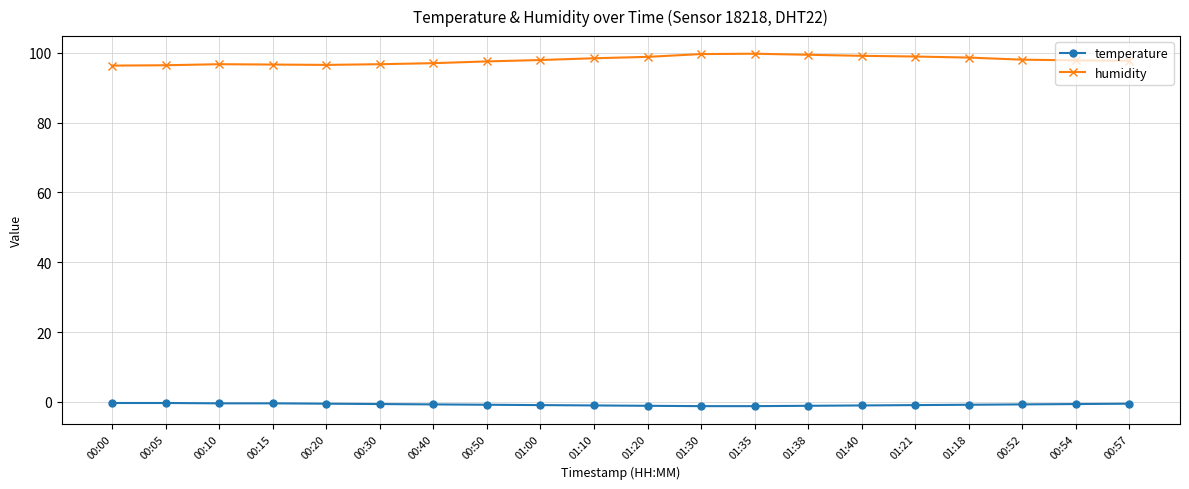

What is the difference between the humidity values at 00:00 and 01:10?

2.1